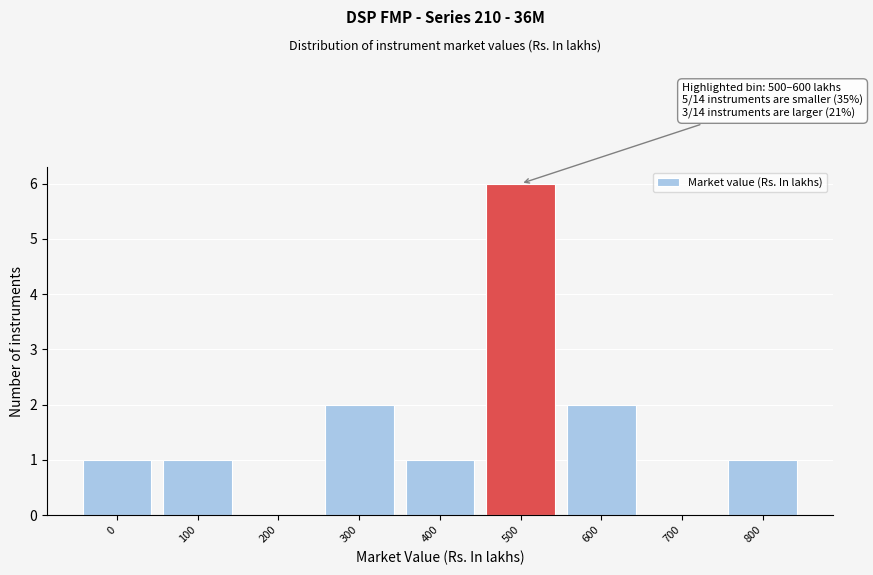

Reading left to right, transcribe all the data shown in this chart.

0=1	100=1	200=0	300=2	400=1	500=6	600=2	700=0	800=1